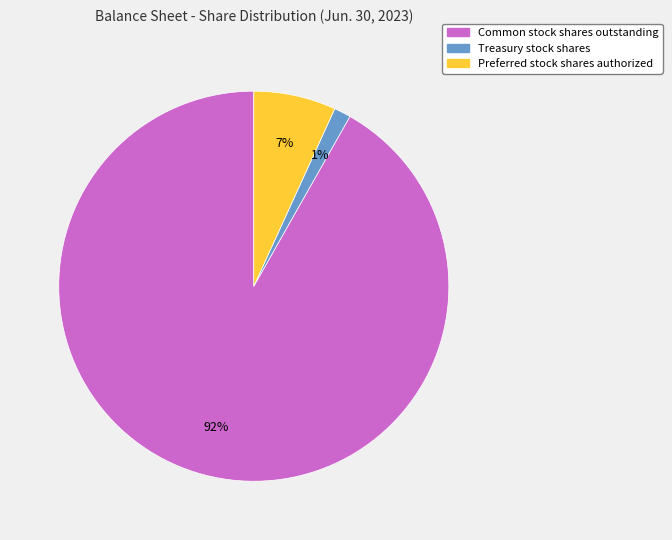

To the nearest percent, what is the average slice percentage?

33%